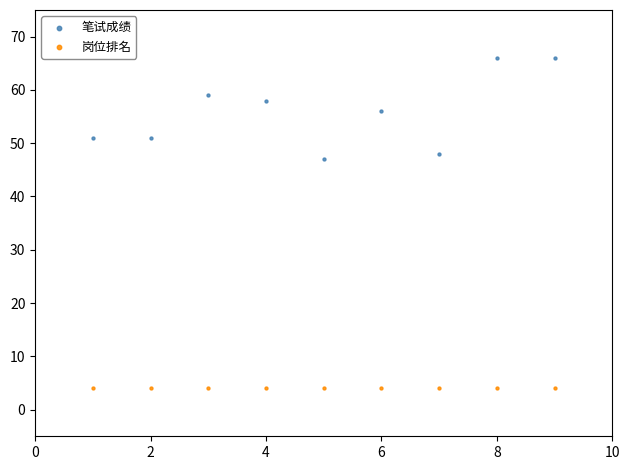

Which series contains the lowest Y value?

岗位排名